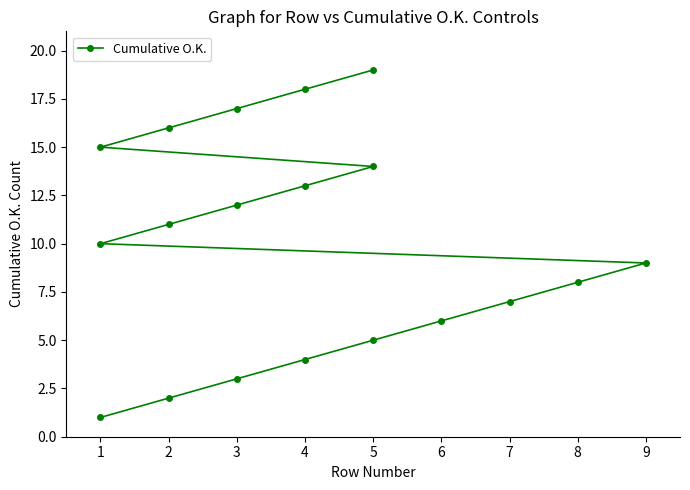

Which has a higher value, 2 or 6?

6